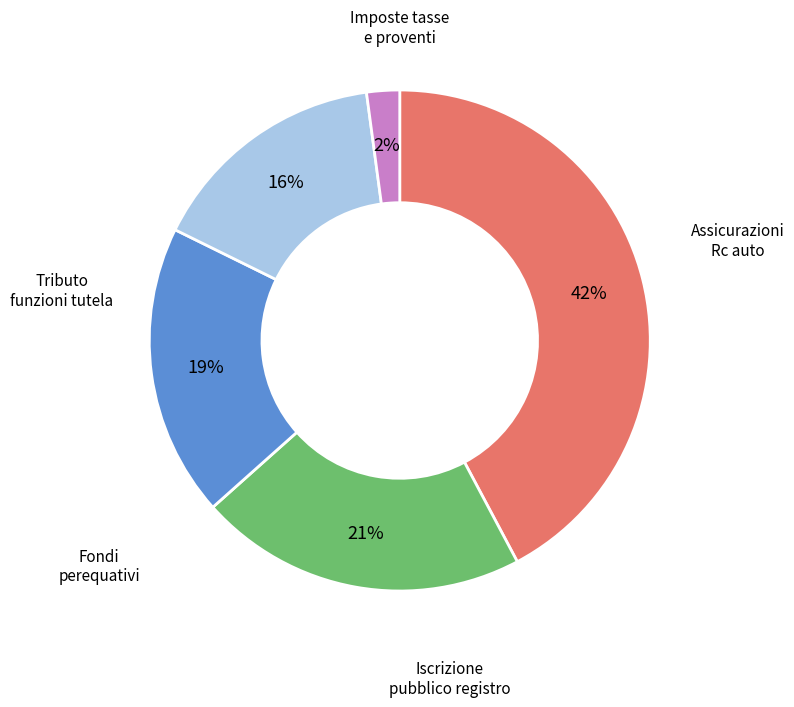

Does any single category account for the majority?

No